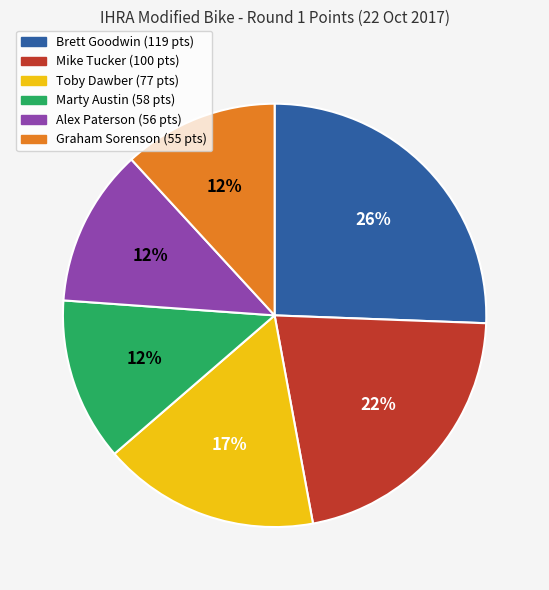

Which category has the biggest portion of the pie?

Brett Goodwin